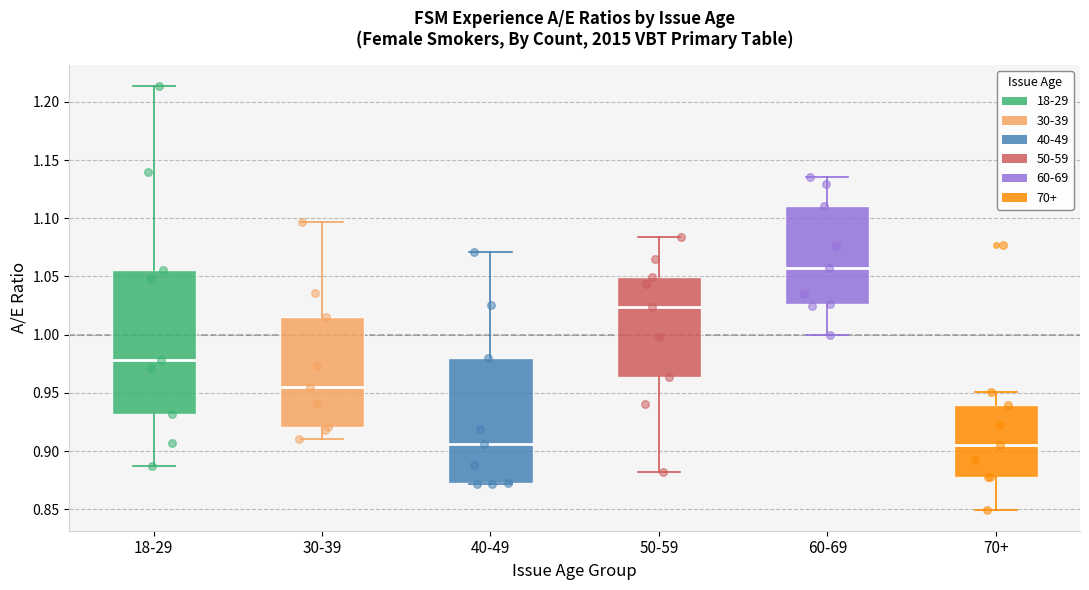

Reading left to right, transcribe this box plot: for each box, give where its median line is, the range the box spans, and where its two whiskers end, as read against the y-axis. The values are not printed on the chart, so give them approximately, as read against the axis.

18-29: median 0.980, box 0.930 to 1.055, whiskers 0.885 to 1.215
30-39: median 0.955, box 0.920 to 1.015, whiskers 0.910 to 1.095
40-49: median 0.905, box 0.875 to 0.980, whiskers 0.870 to 1.070
50-59: median 1.025, box 0.965 to 1.050, whiskers 0.880 to 1.085
60-69: median 1.055, box 1.025 to 1.110, whiskers 1.000 to 1.135
70+: median 0.905, box 0.880 to 0.940, whiskers 0.850 to 0.950